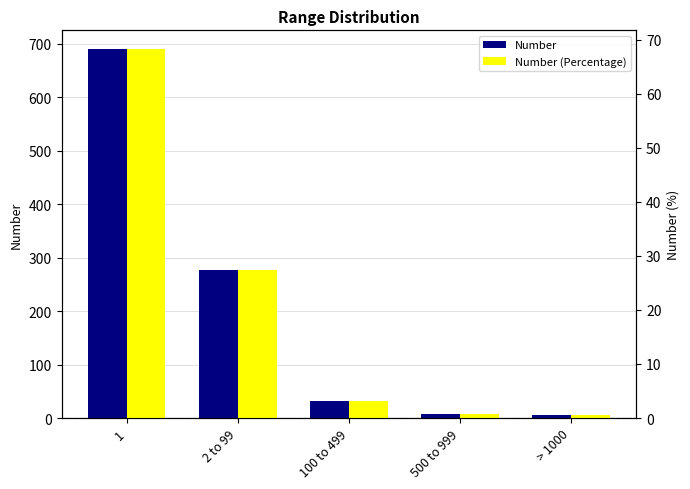

How many bars are there in each group?

2